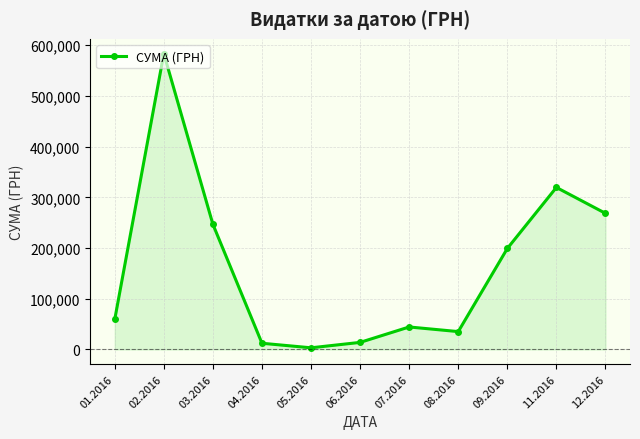

What is the label of the 7th point from the left?

07.2016